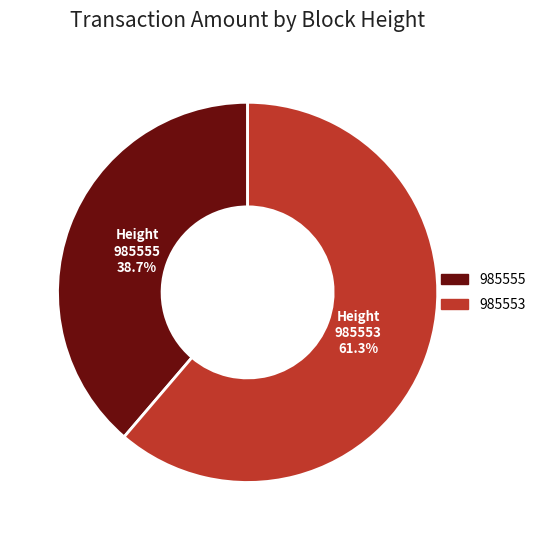

Is the sum of 985553 and 985555 greater than half?

Yes